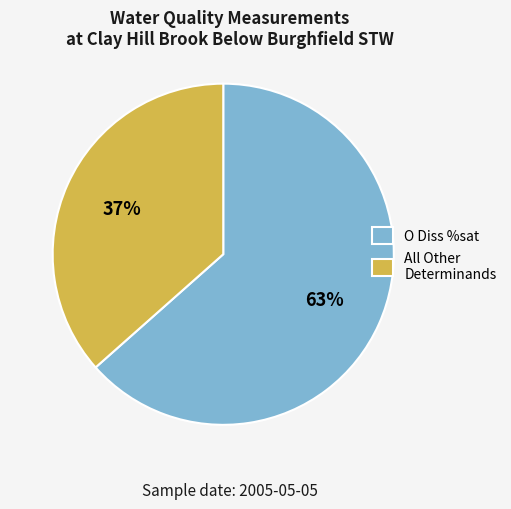

Do O Diss %sat and All Other Determinands together represent more than half of the pie?

Yes